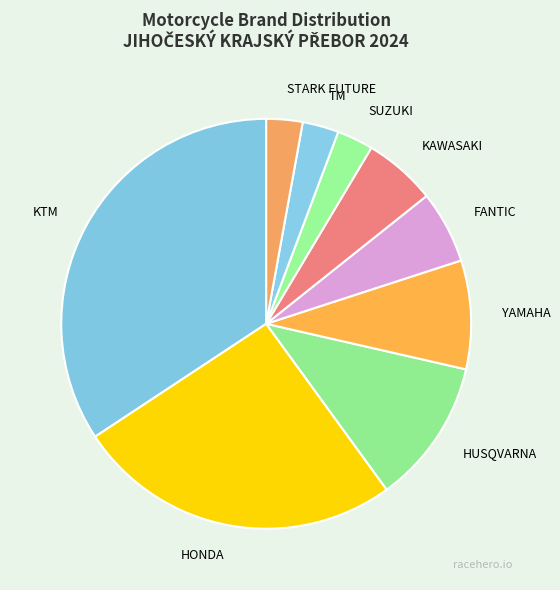

Is there any slice that represents more than half of the pie?

No